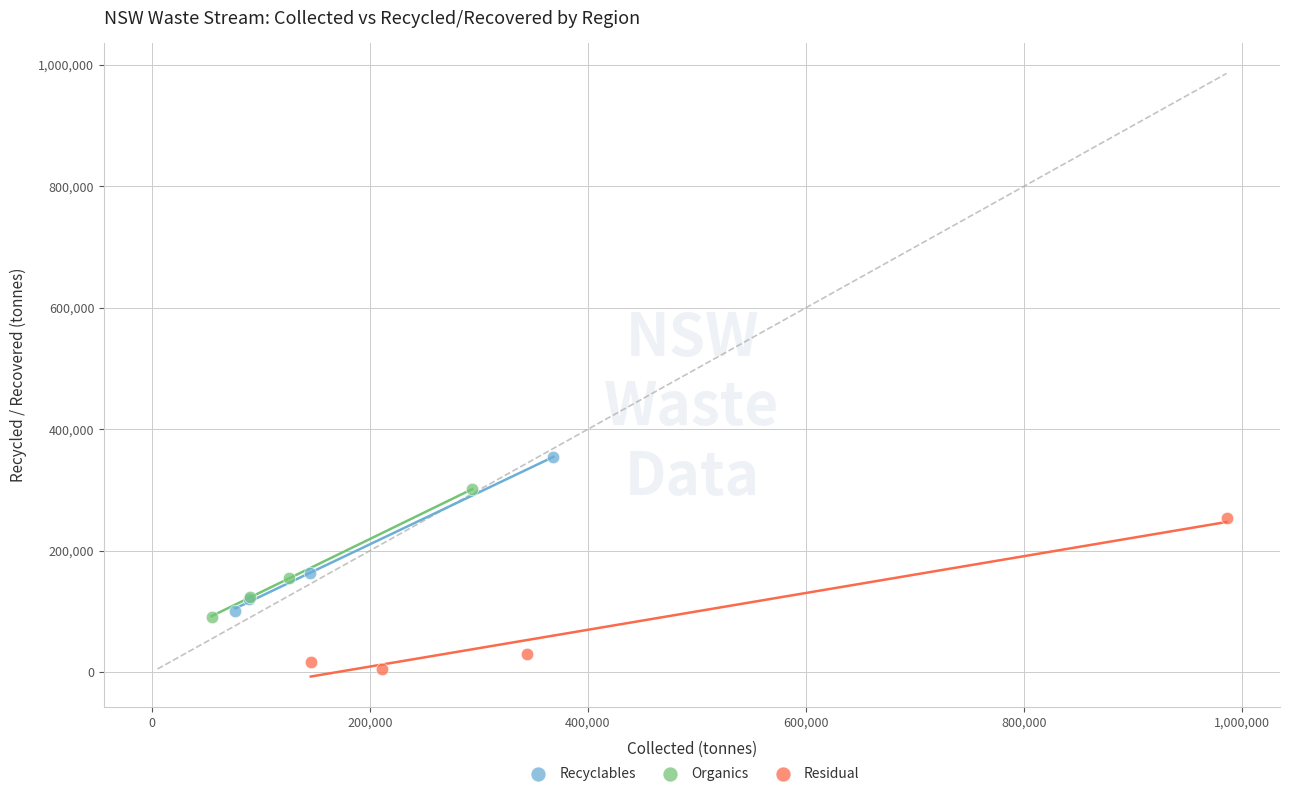

Which series reaches the minimum Y coordinate?

Residual